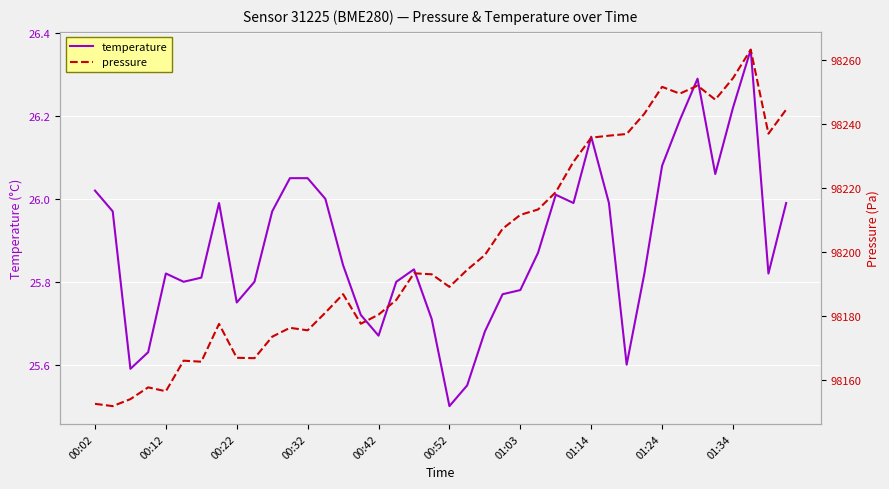

The value of temperature at 00:52 is 39.9. True or false?

False